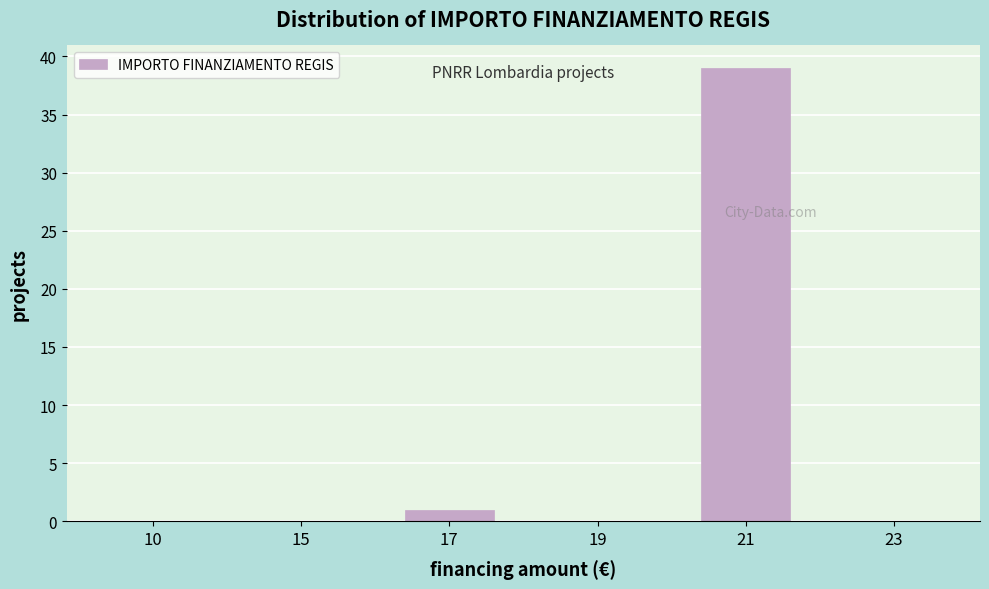

Reading left to right, list all the values displayed in this chart.

10=0	15=0	17=1	19=0	21=39	23=0